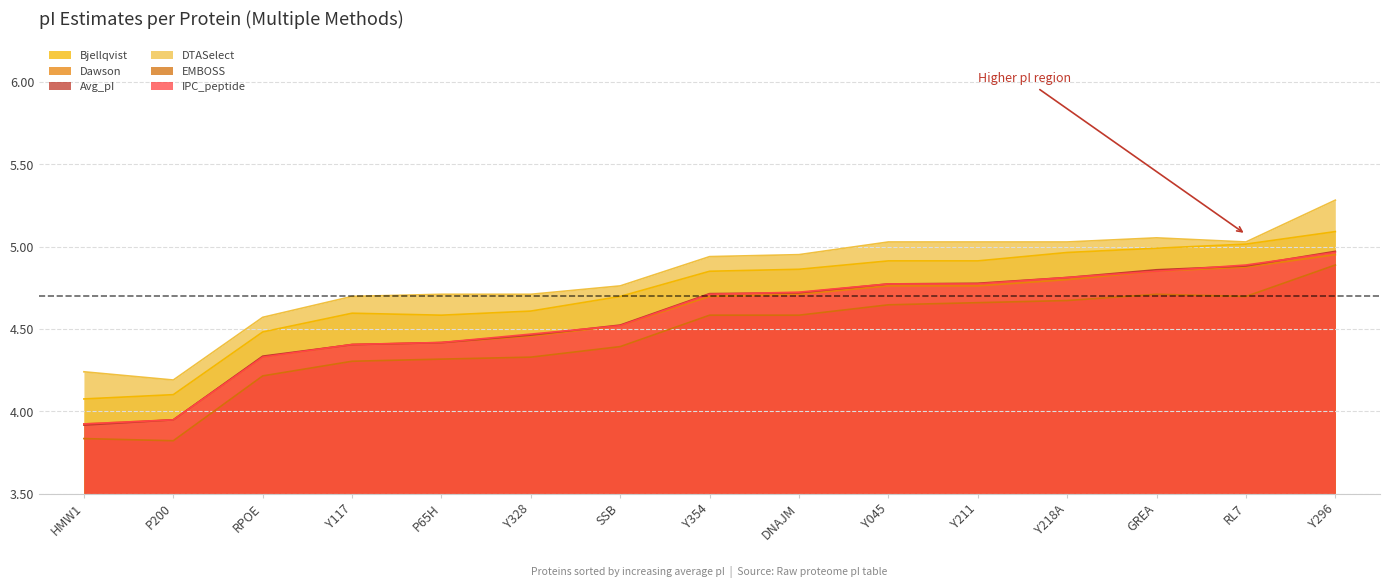

At which label does Dawson reach its peak?

Y296